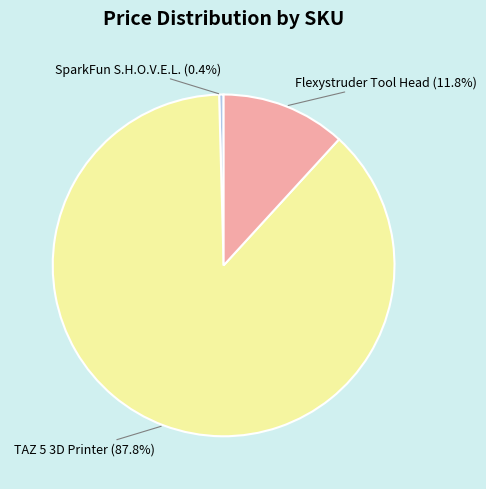

Is there any slice that represents more than half of the pie?

Yes